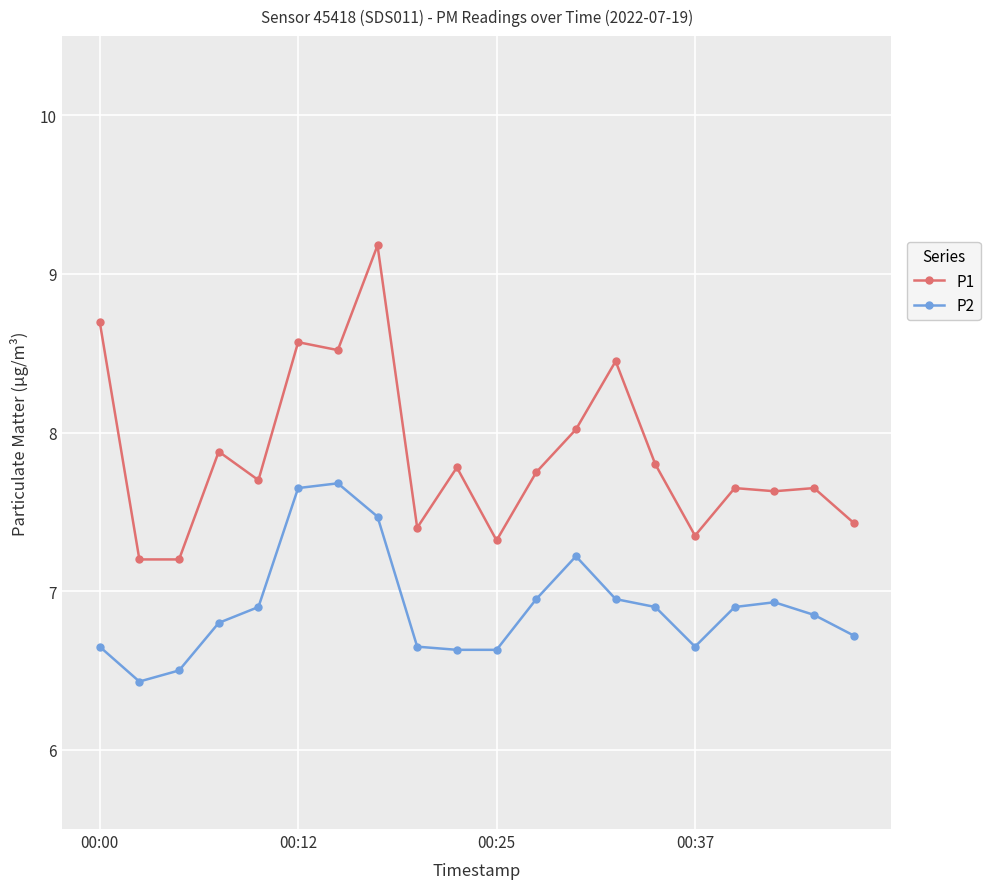

Which series has the largest total across all categories?

P1